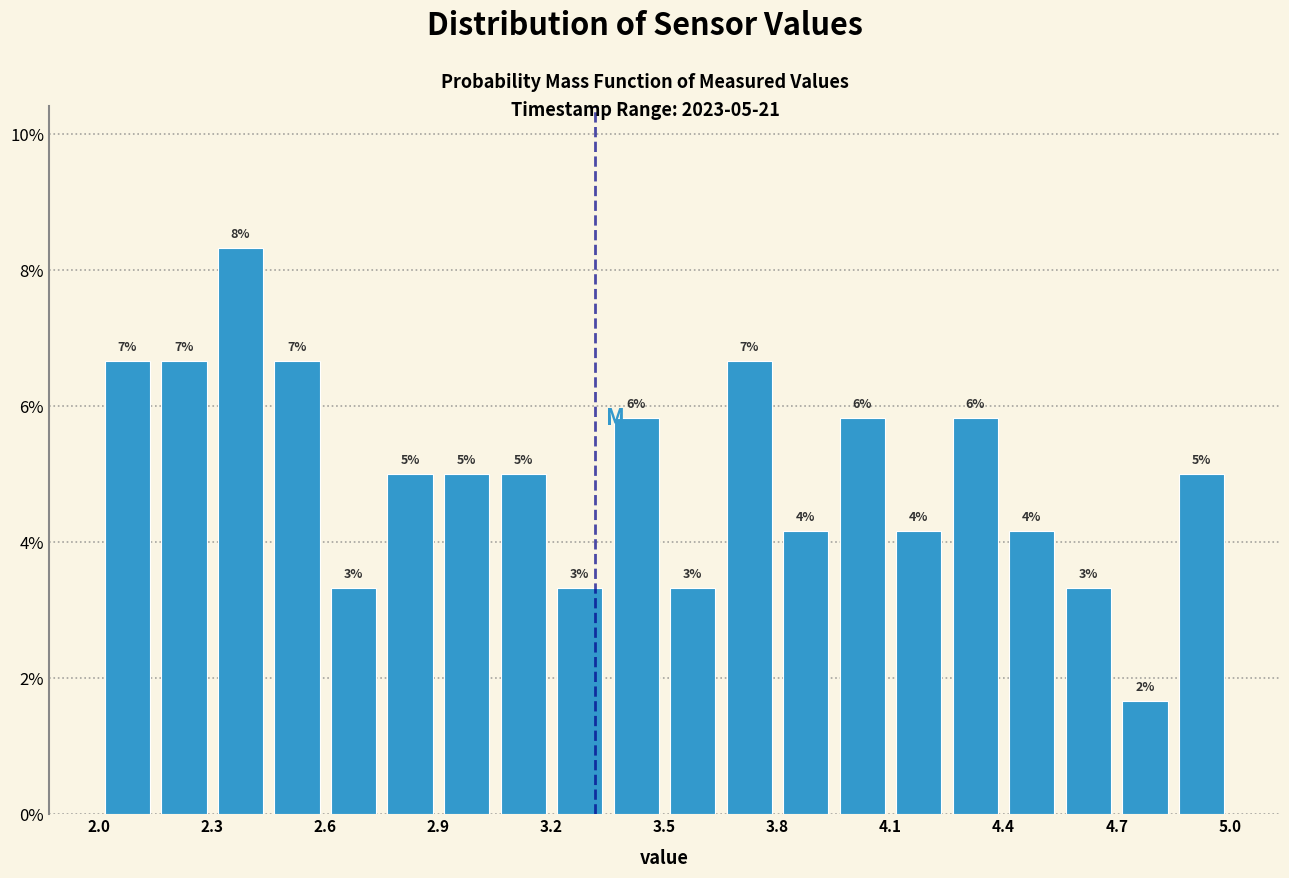

Around what value on the x-axis is the tallest bar? Give the approximate position of its centre, as read against the axis.

2.40